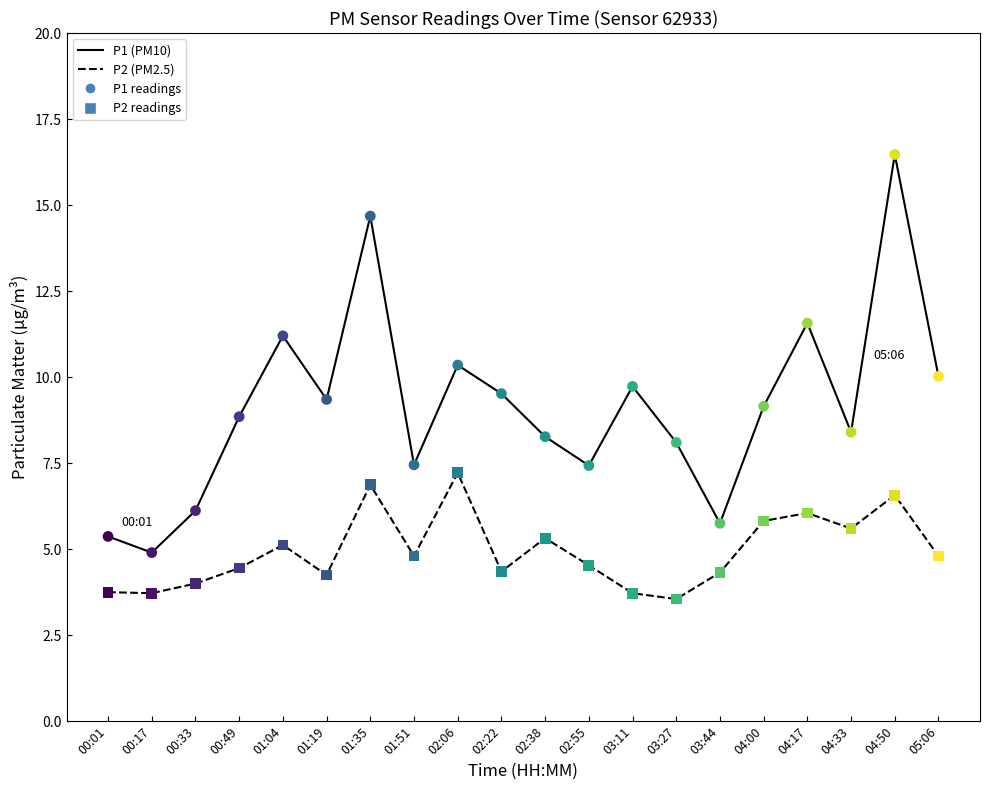

What is the total value across all series at 01:35?

21.6